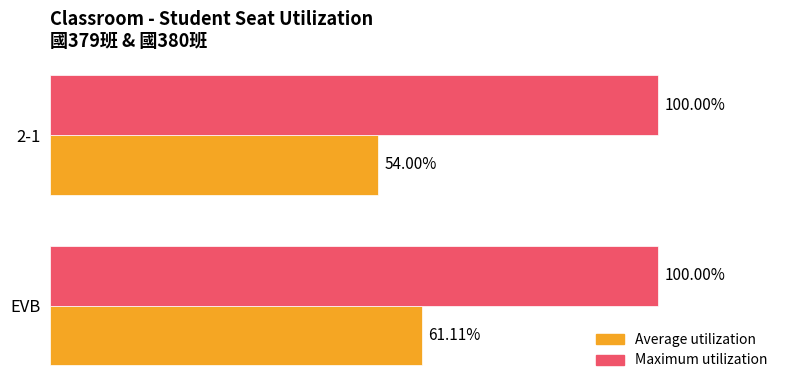

List the series in order of their peak value, lowest first.

Average utilization, Maximum utilization